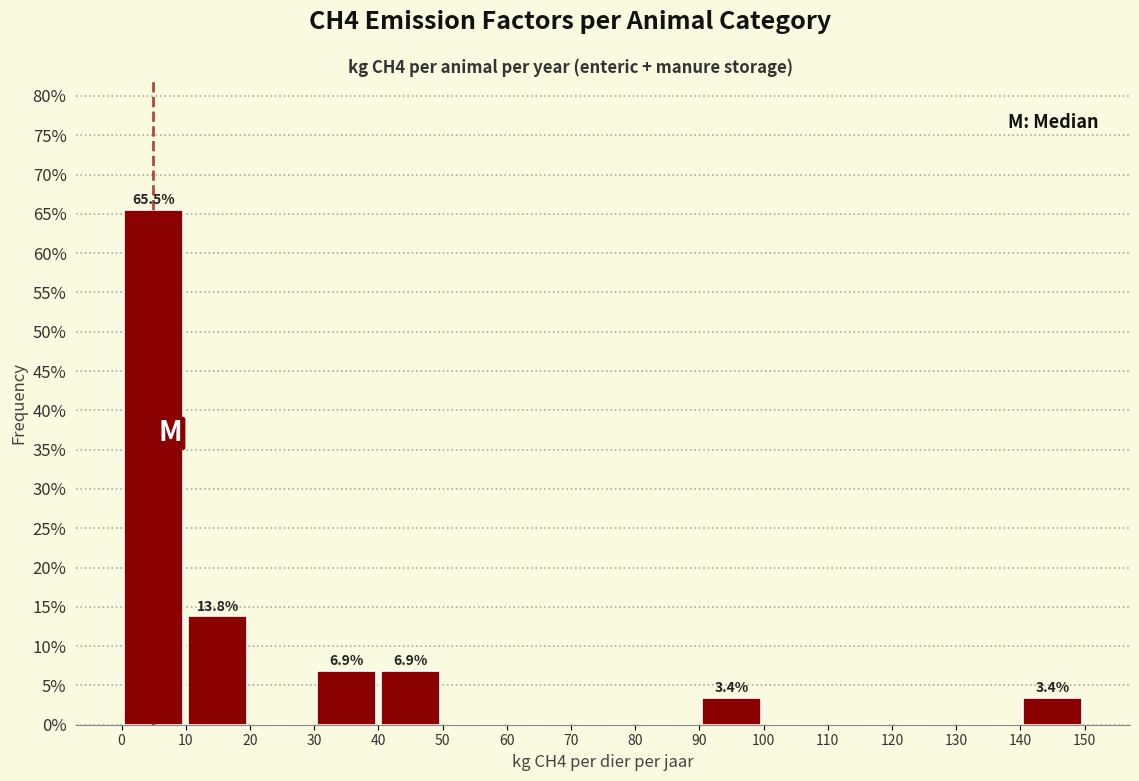

Which range on the x-axis has the tallest bar?

0 to 10